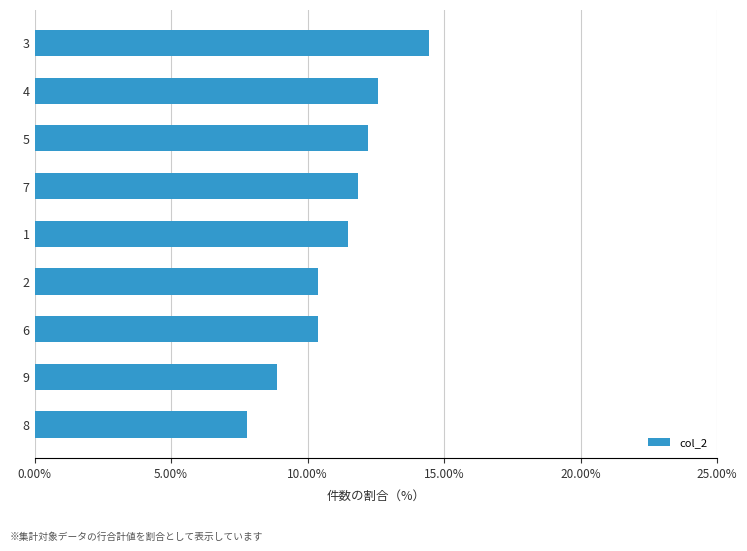

How many categories are shown in the chart?

9